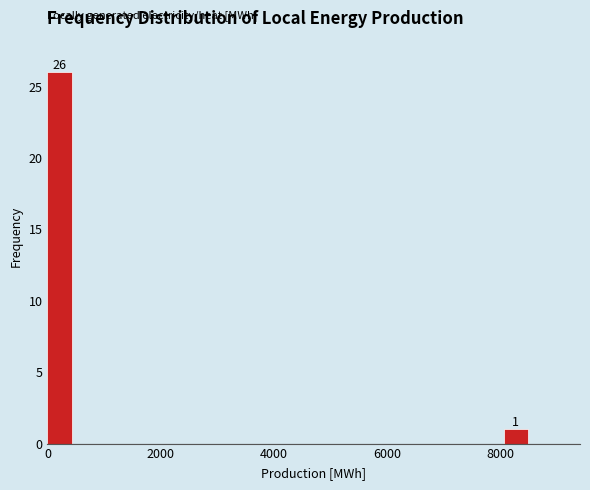

Around what value on the x-axis is the tallest bar? Give the approximate position of its centre, as read against the axis.

200